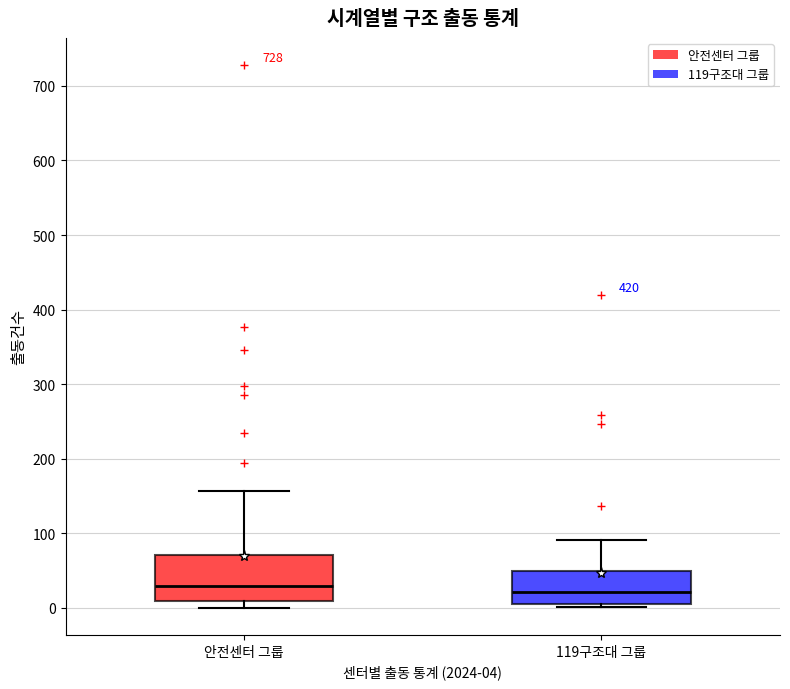

Reading left to right, transcribe this box plot: for each box, give where its median line is, the range the box spans, and where its two whiskers end, as read against the y-axis. The values are not printed on the chart, so give them approximately, as read against the axis.

안전센터 그룹: median 30, box 10 to 70, whiskers 0 to 160
119구조대 그룹: median 20, box 10 to 50, whiskers 0 to 90